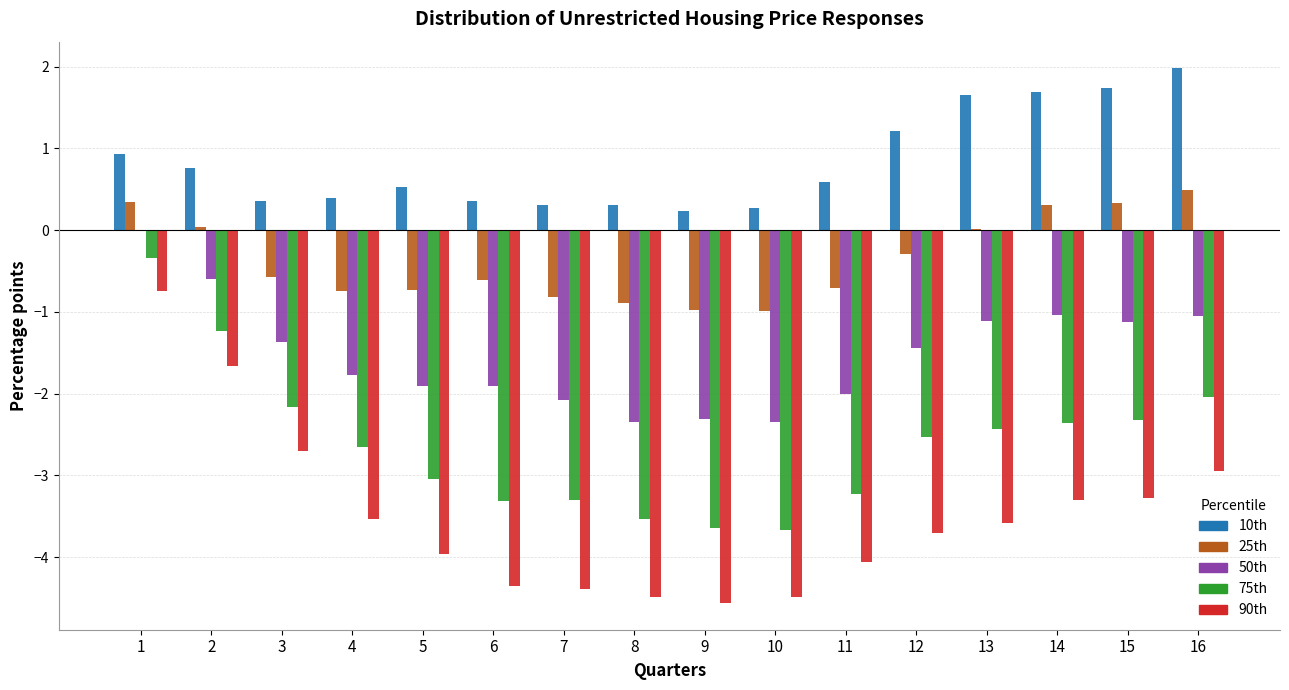

What are all the series names shown in the legend?

10th, 25th, 50th, 75th, 90th